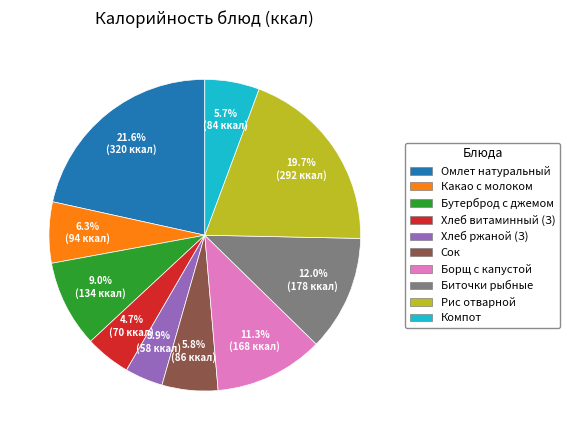

How many slices are in this pie chart?

10